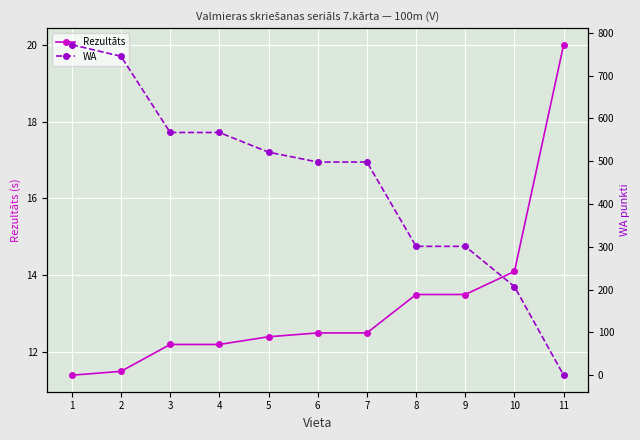

True or false: Rezultāts has a value of 31.9 at 11.

False